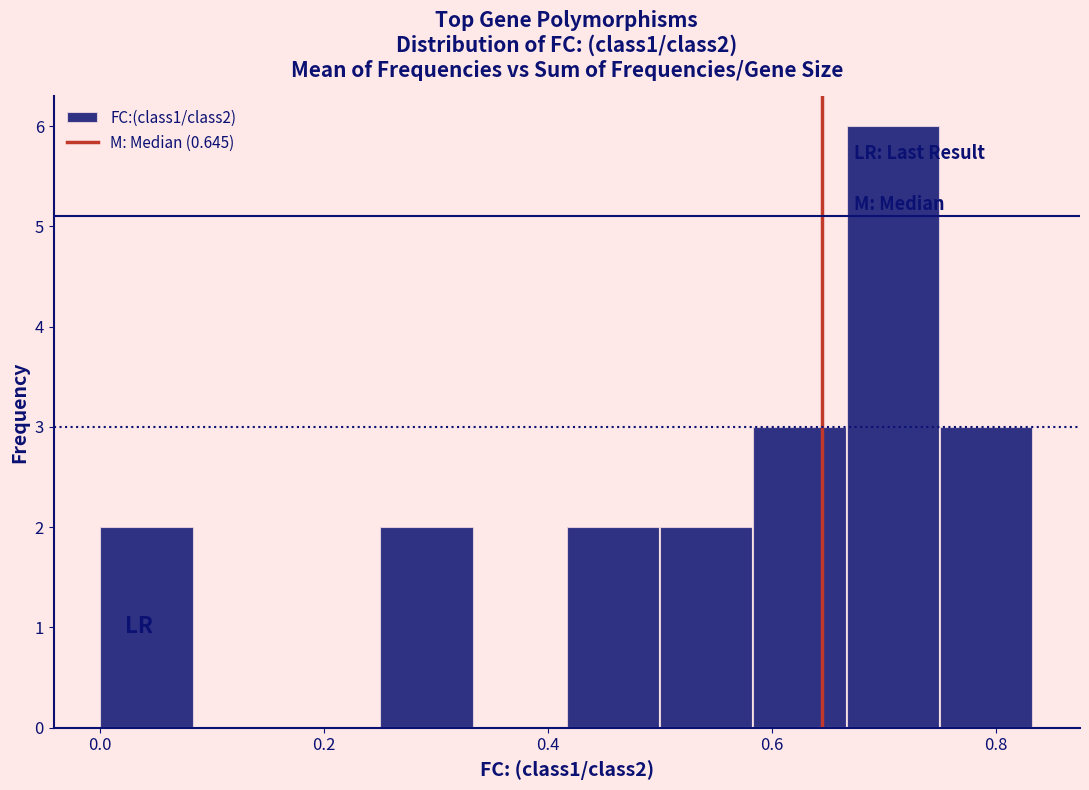

How tall is the bar that spans 0.26 to 0.34 on the x-axis? Neither the bar edges nor the heights are printed on the chart, so give them approximately, as read against the axes.

2